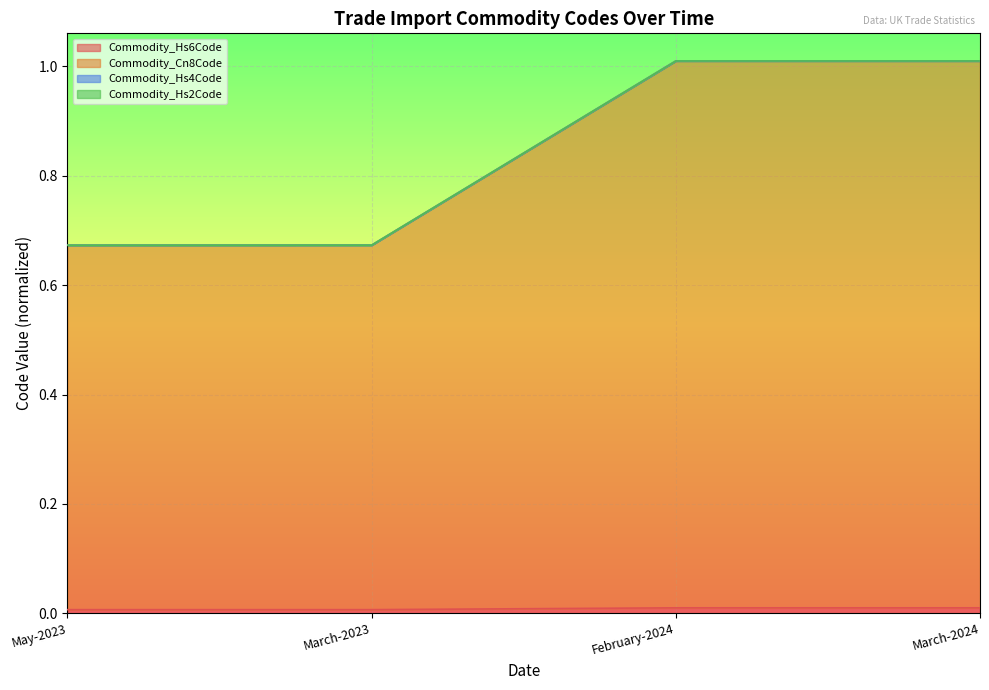

How many data points does each series have?

4